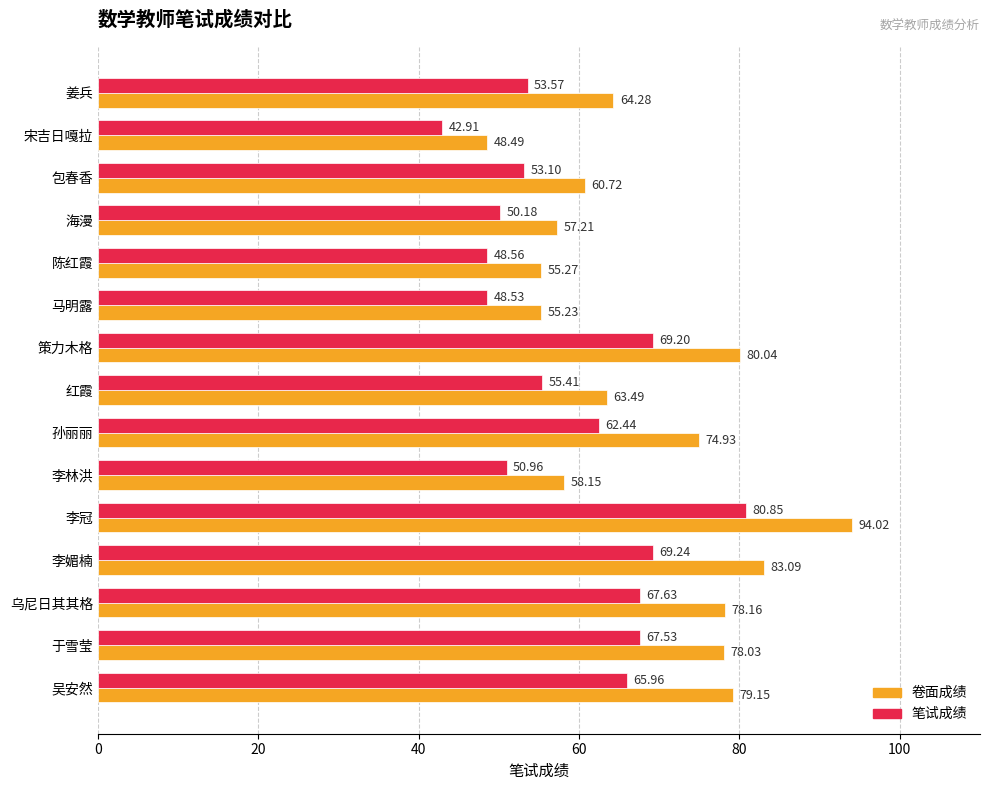

At which label does 卷面成绩 reach its peak?

李冠